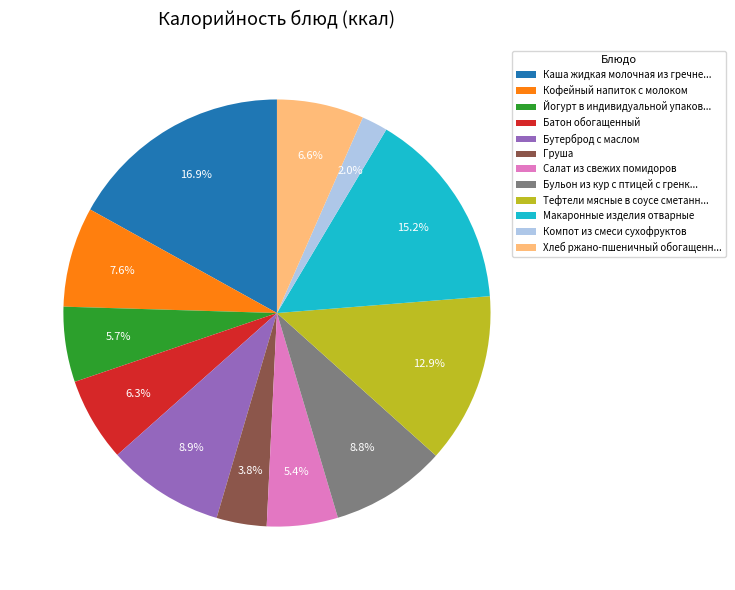

The Кофейный напиток с молоком slice represents 8% of the pie. True or false?

True